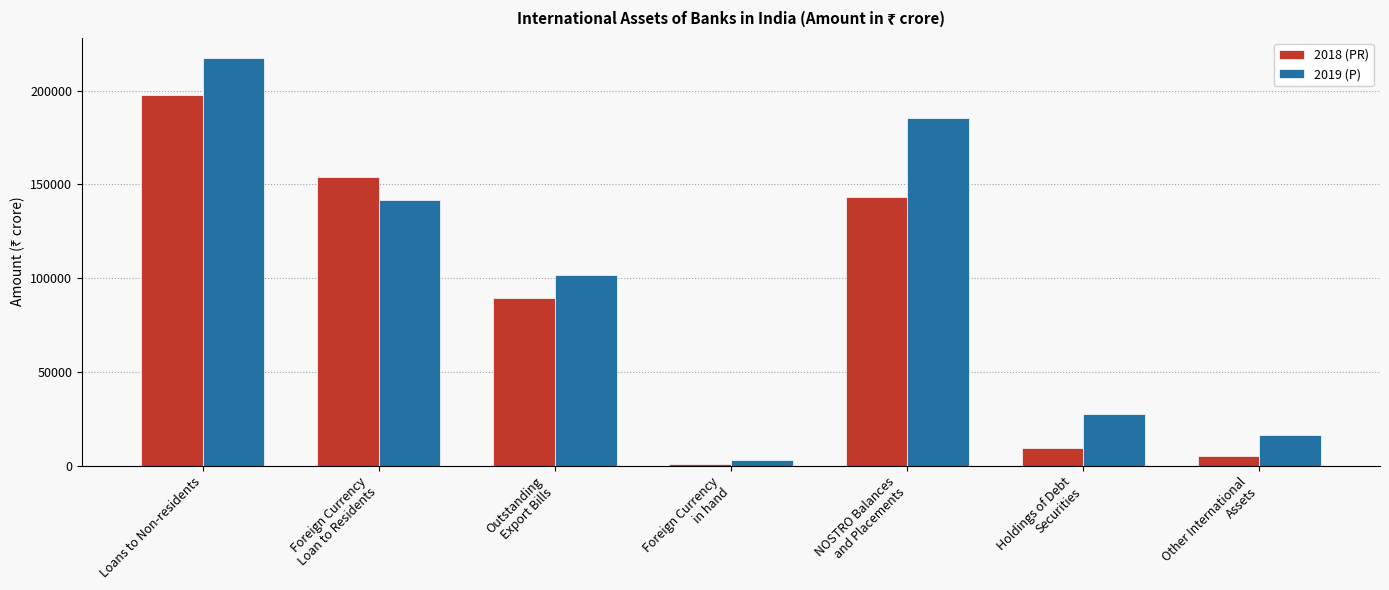

What is the sum of the 2018 (PR) values at NOSTRO Balances
and Placements and Outstanding
Export Bills?

232597